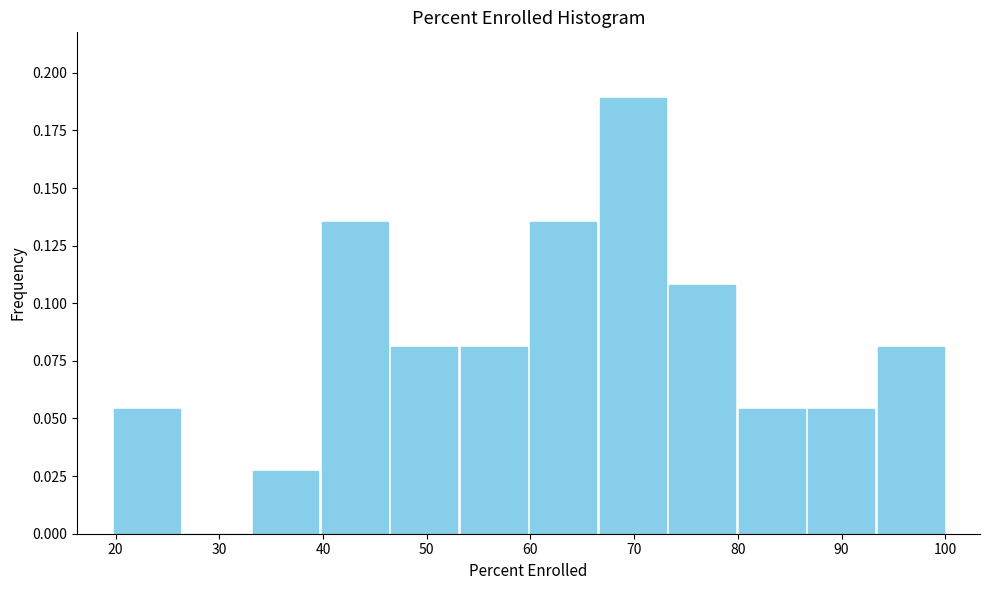

Reading left to right, list every bar in this chart as the range it spans on the x-axis followed by its height. Neither the bar edges nor the heights are printed on the chart, so give them approximately, as read against the axes.

20 to 26: 0.055
26 to 33: 0
33 to 40: 0.025
40 to 46: 0.135
46 to 53: 0.080
53 to 60: 0.080
60 to 67: 0.135
67 to 73: 0.190
73 to 80: 0.110
80 to 87: 0.055
87 to 93: 0.055
93 to 100: 0.080